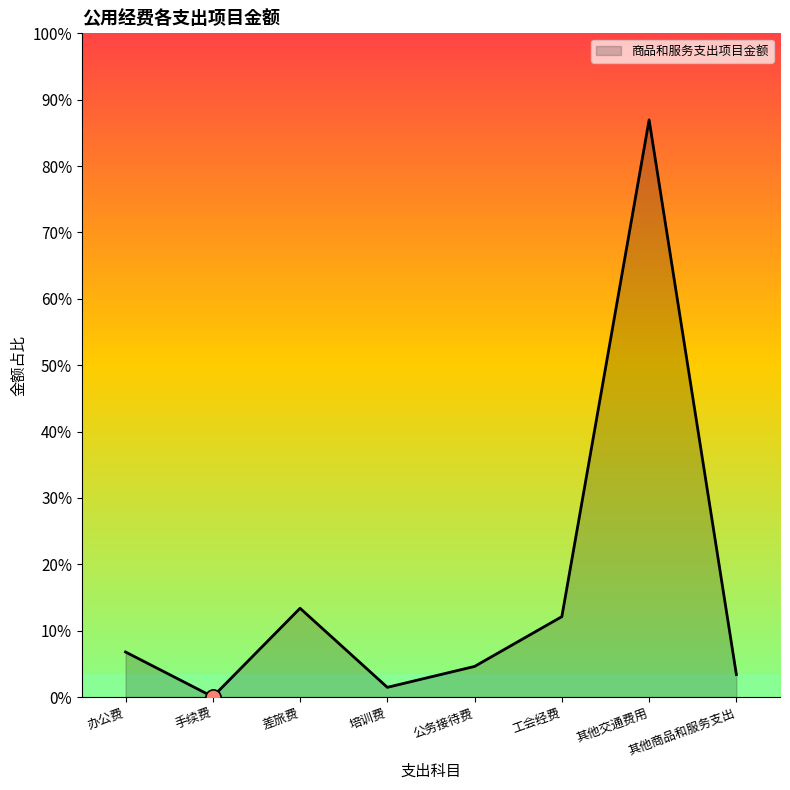

Is this an area chart (filled region under the line)?

Yes